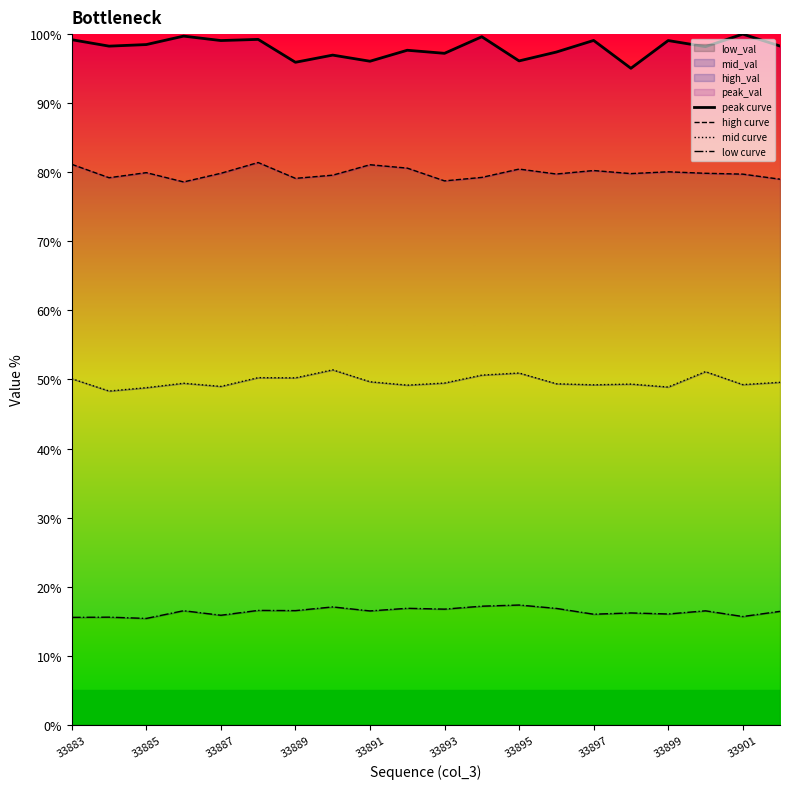

What is the highest value of the low_val series?

17.4